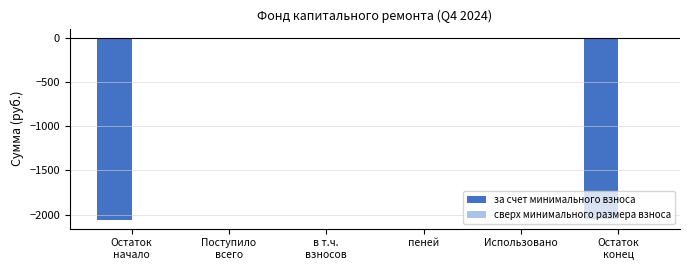

What is the sum of all values?

-4099.2